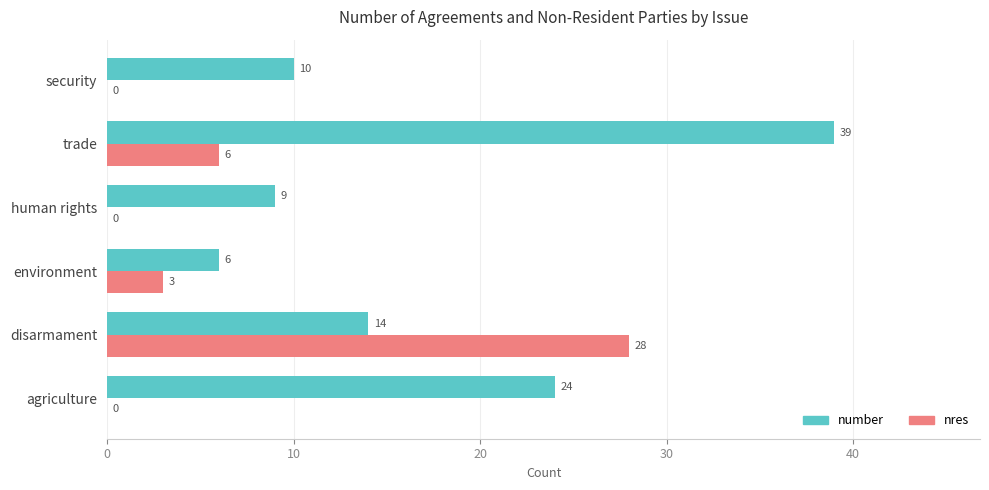

Which series has the largest range (max minus min)?

number